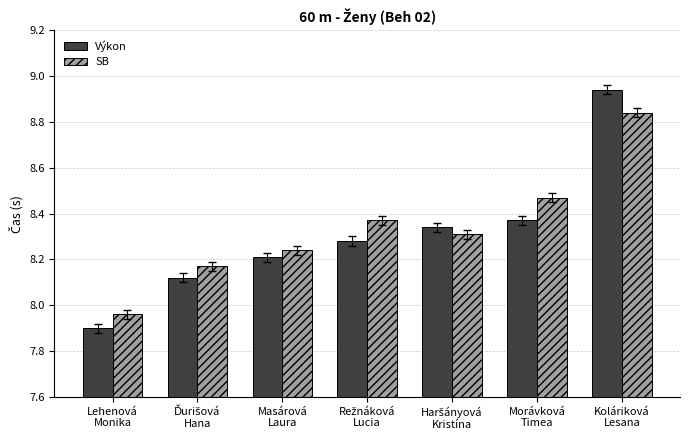

What is the sum of all Výkon values?

58.2